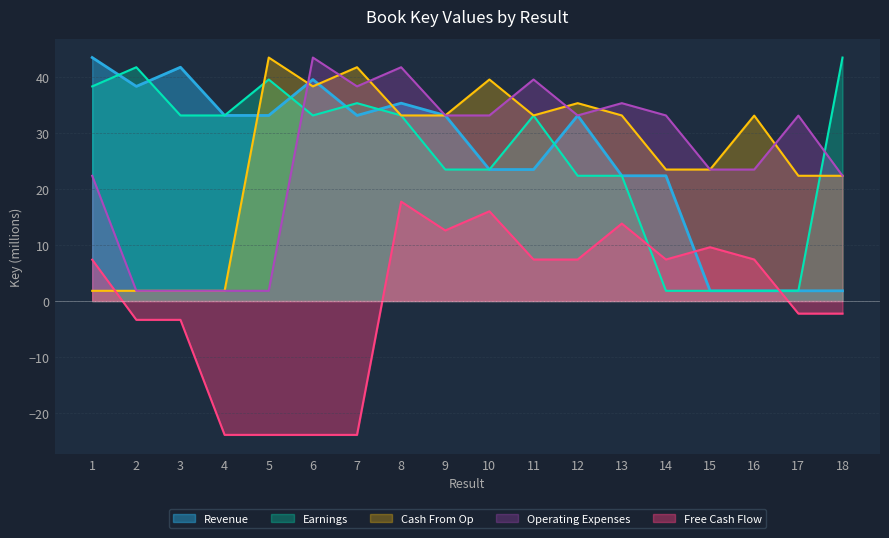

Rank the categories by Revenue value from lowest to highest.

17, 18, 16, 15, 14, 13, 11, 10, 12, 5, 7, 9, 4, 8, 2, 6, 3, 1